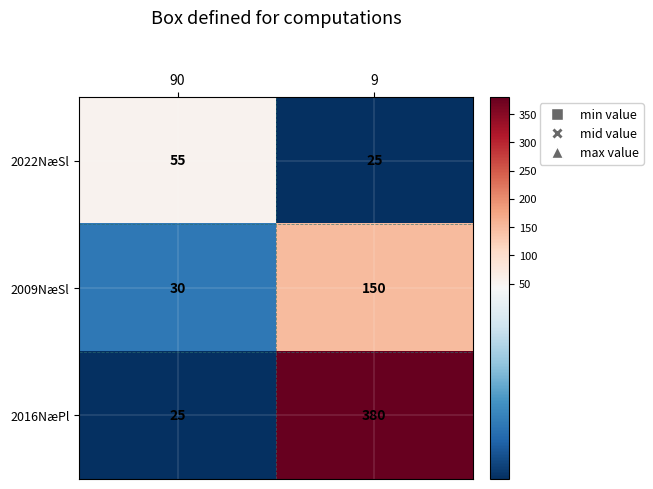

What is the total value across all series at 9?

555